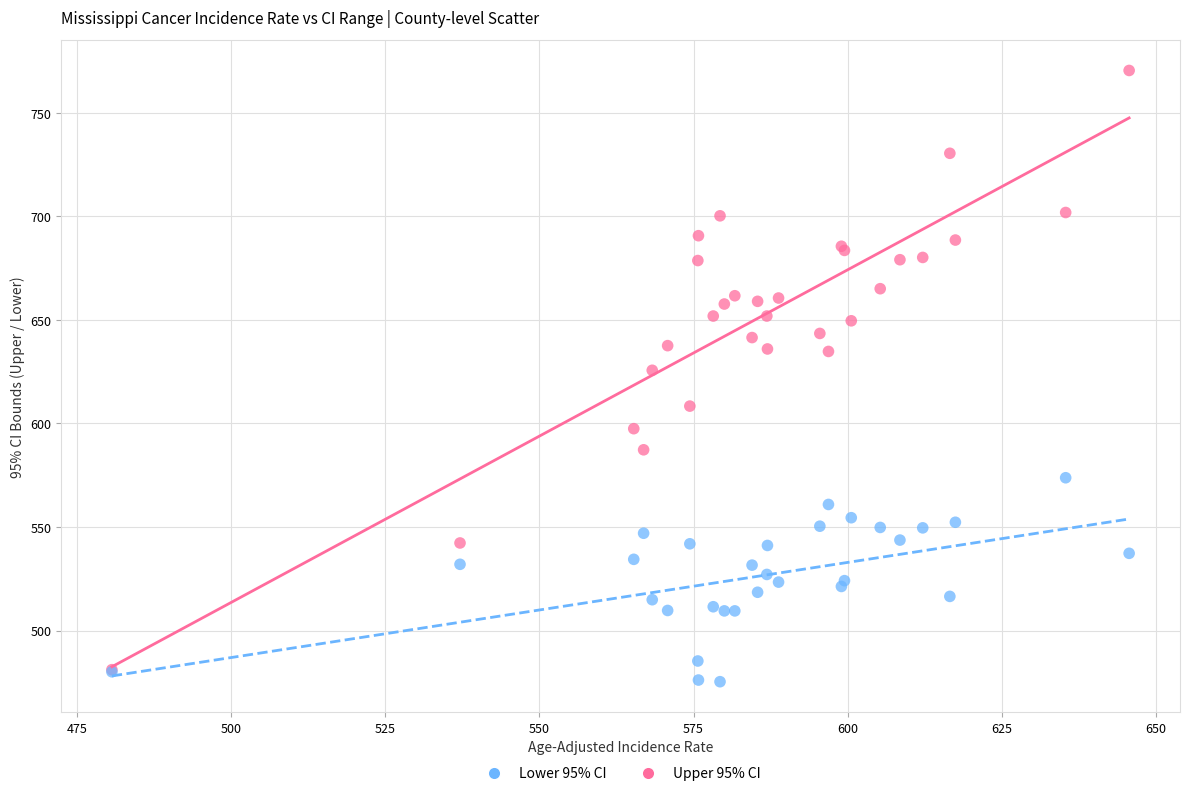

Across all series, what Y value is closest to 622?

625.7